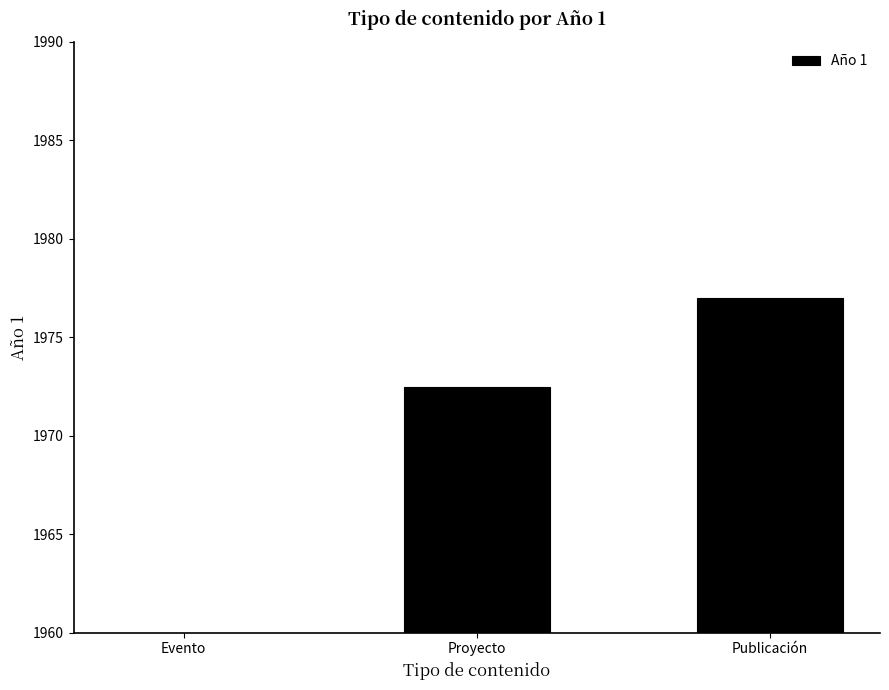

What is the change in value from Evento to Proyecto?

+1972.5